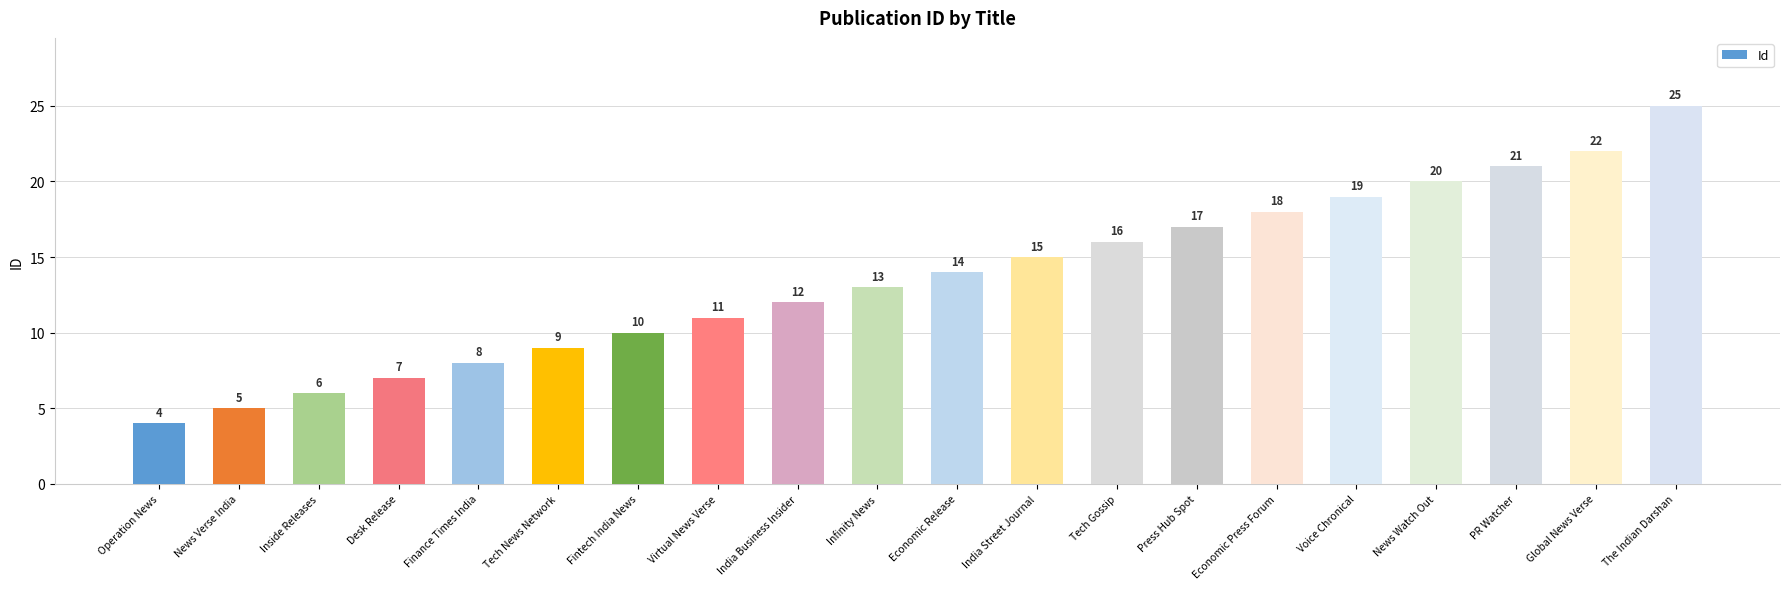

How many values are below 14?

10